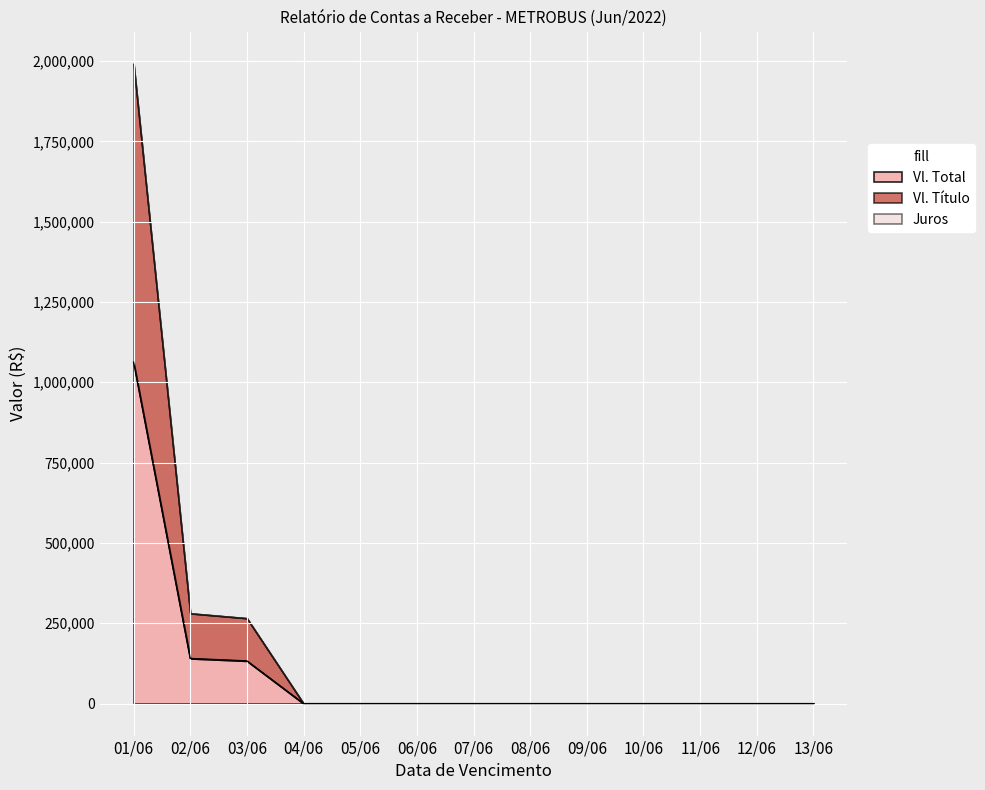

What is the difference between the maximum and minimum values in the Vl. Título series?

929354.3